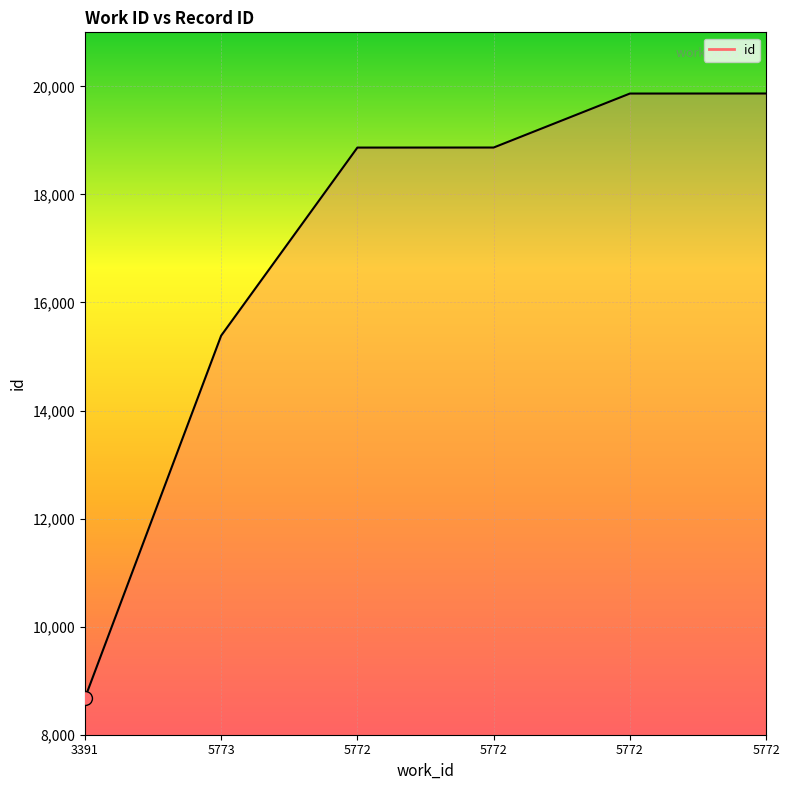

How many distinct data groups are displayed?

1